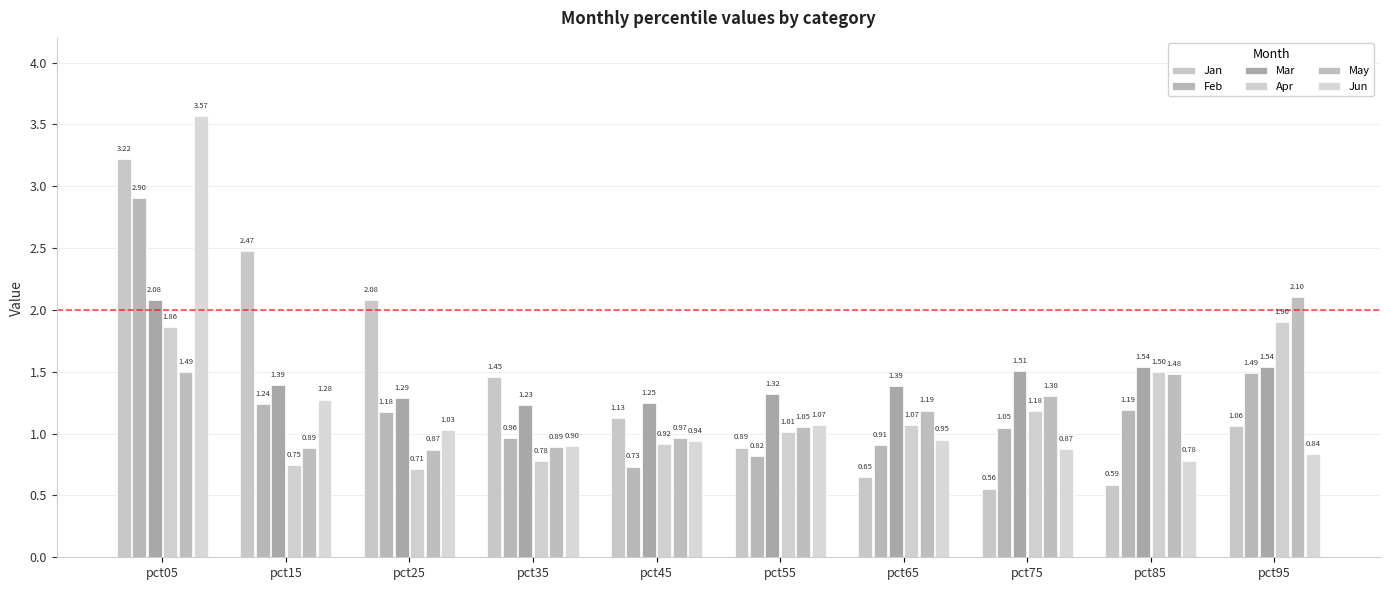

At how many categories does at least one series exceed 2?

4